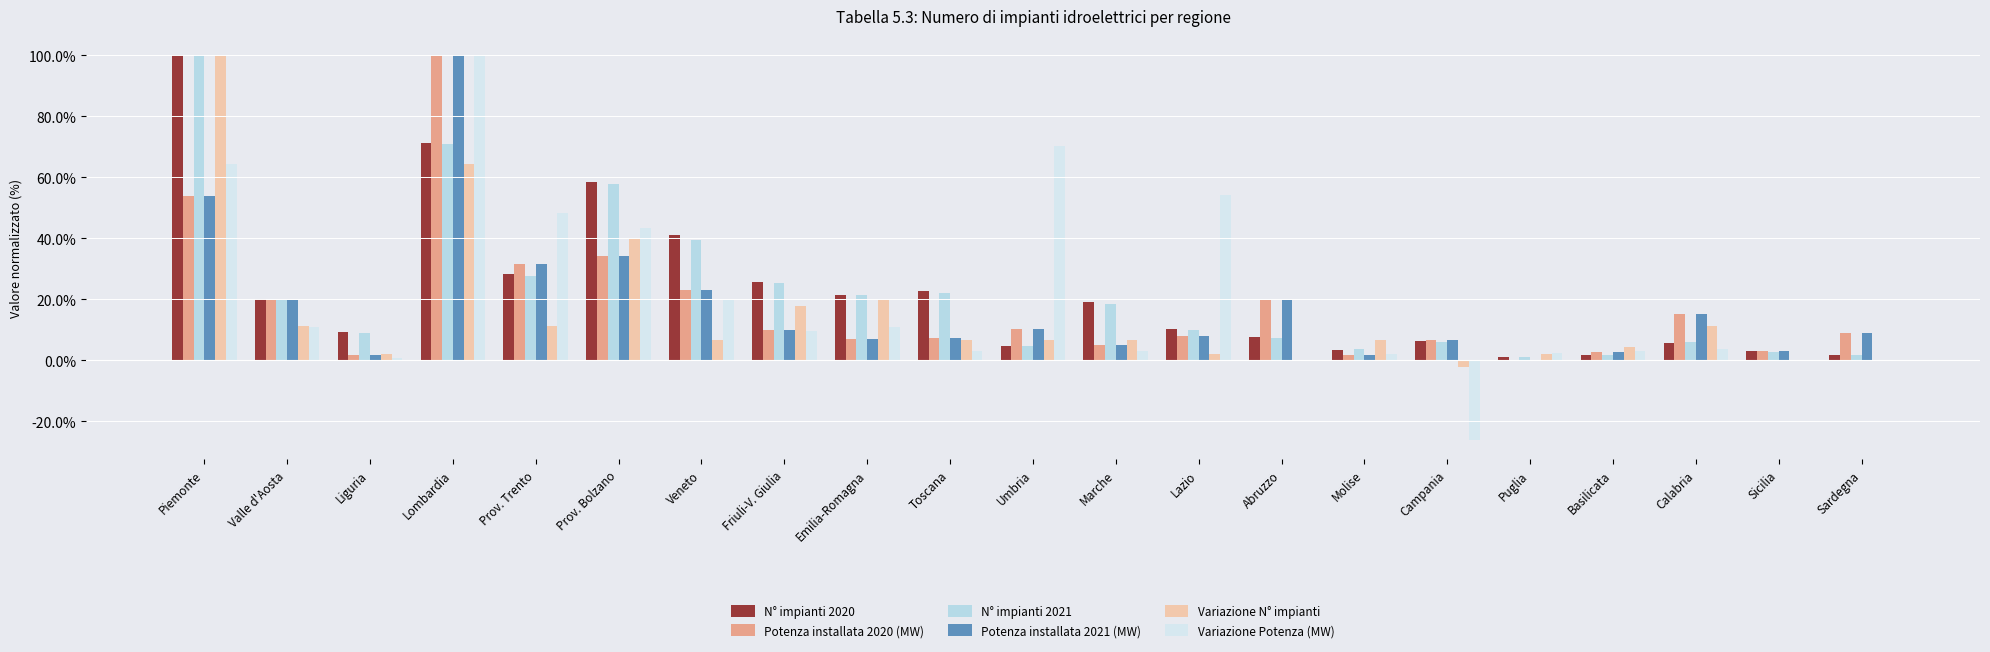

What is the maximum value shown in the chart?

100.0